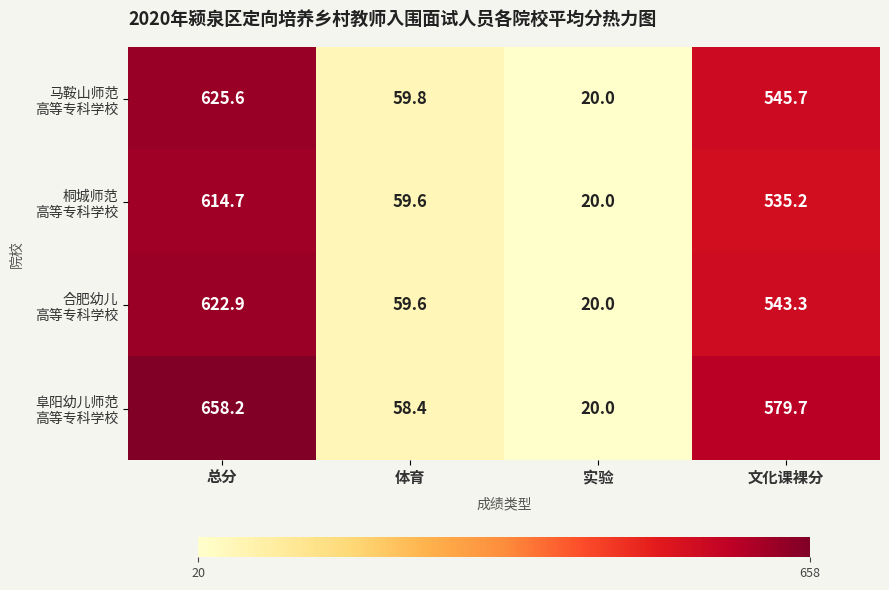

What is the difference between the highest and lowest values at 总分?

43.5